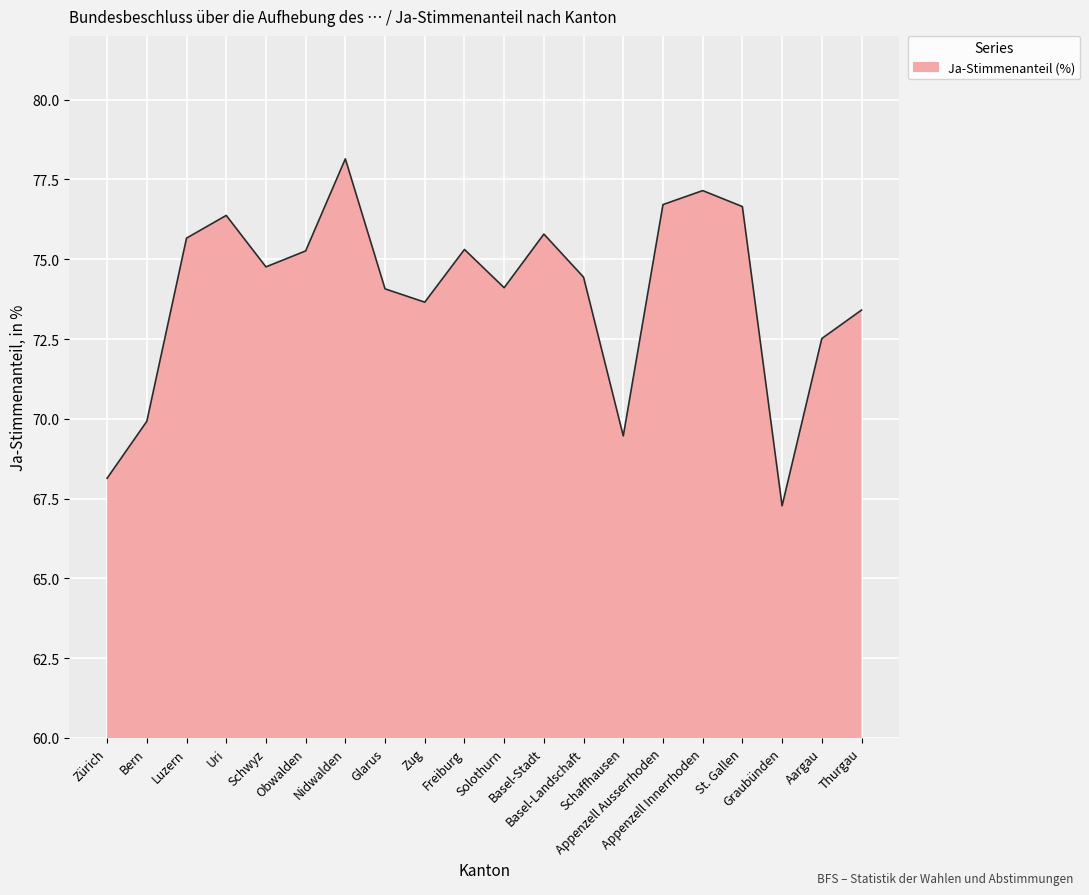

How many lines are shown in the chart?

1